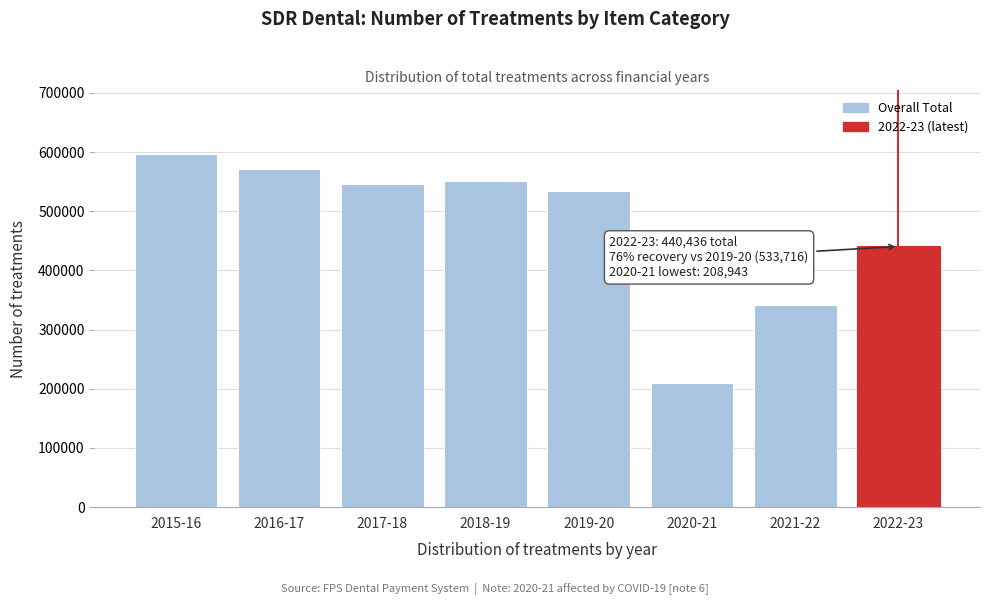

Reading right to left, transcribe all the data shown in this chart.

440436	340901	208943	533716	551554	545200	571240	596822